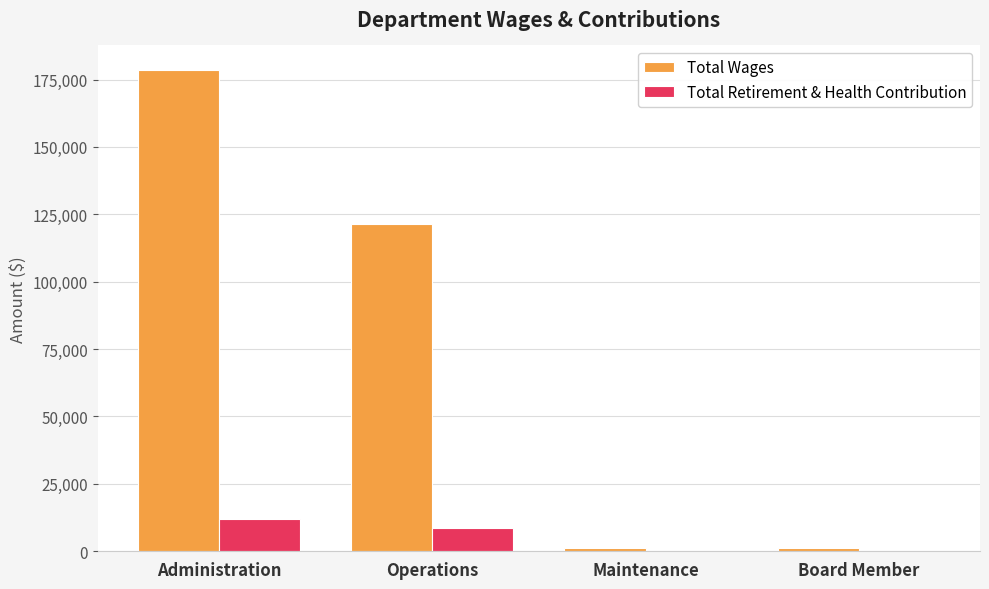

What is the total value across all series at Maintenance?

1217